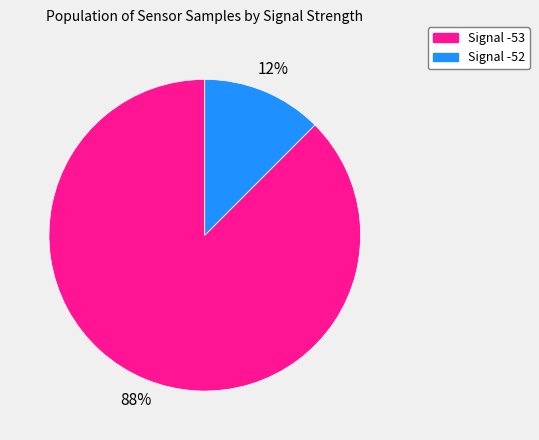

Which has a higher value, Signal -52 or Signal -53?

Signal -53